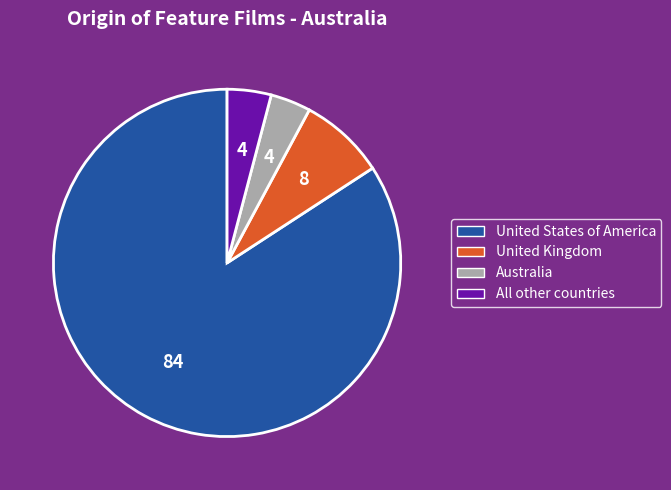

Does any single category account for the majority?

Yes